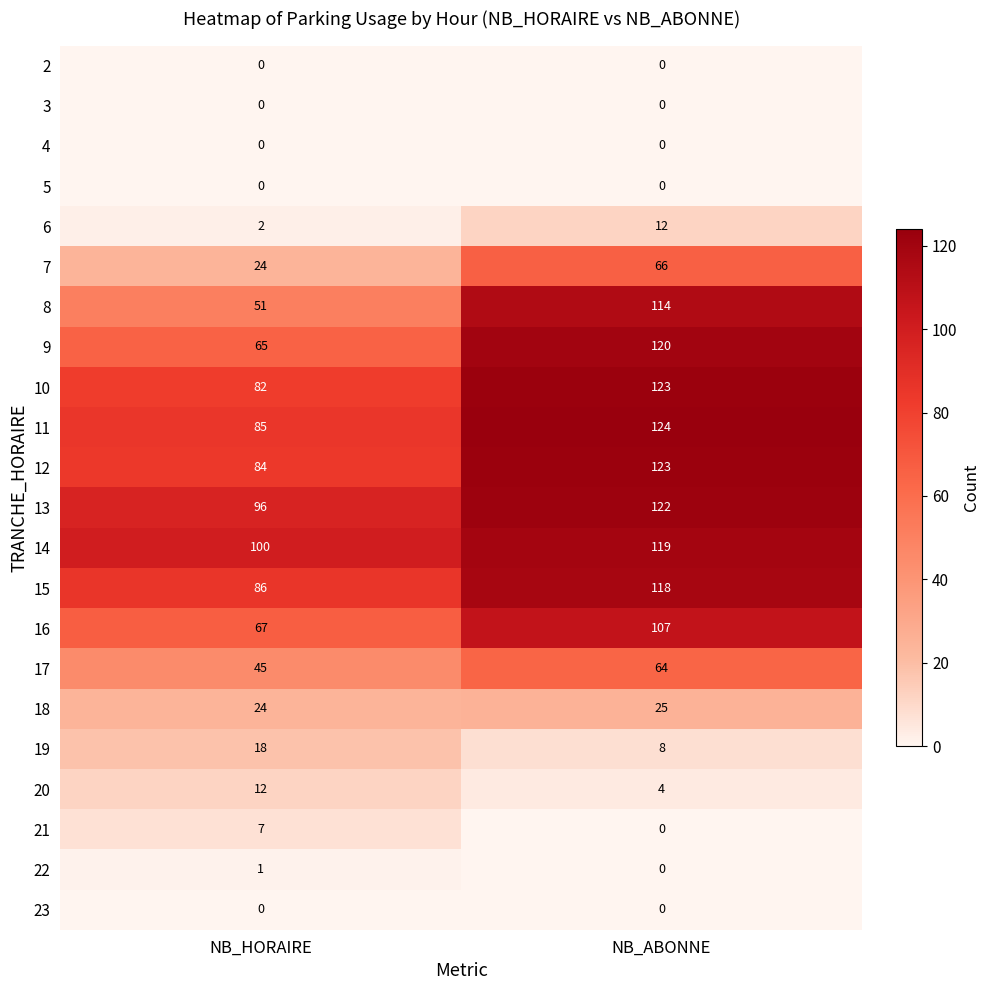

True or false: 14 has a value of 63 at NB_HORAIRE.

False